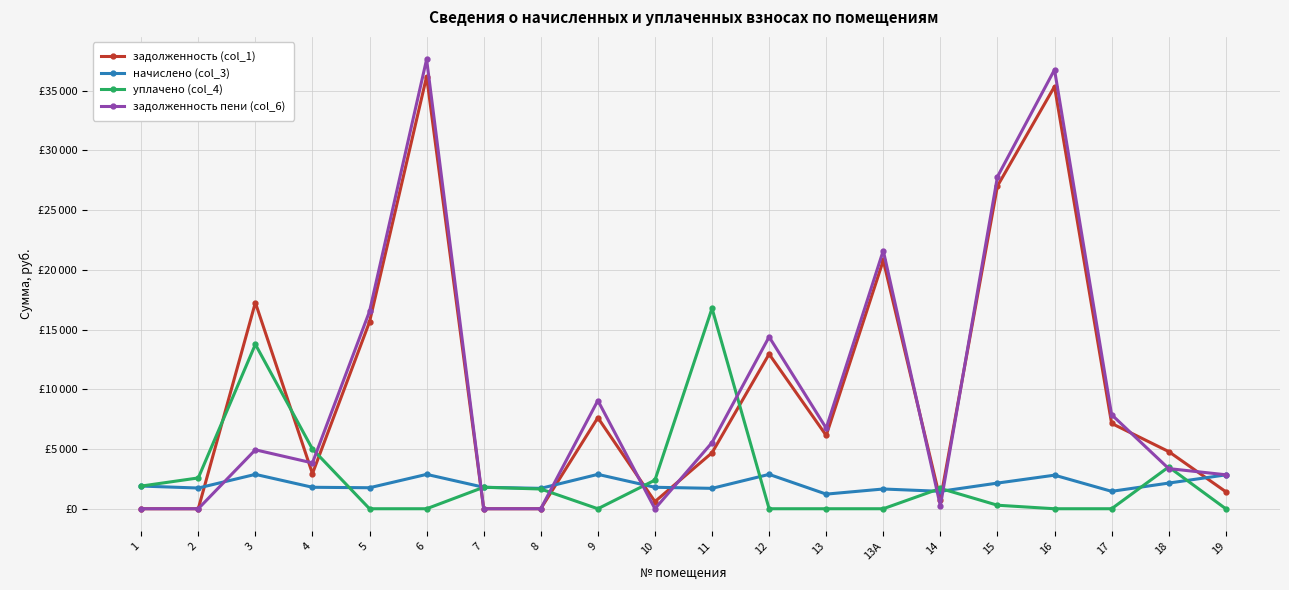

Read the задолженность (col_1) value at 12.

12952.5